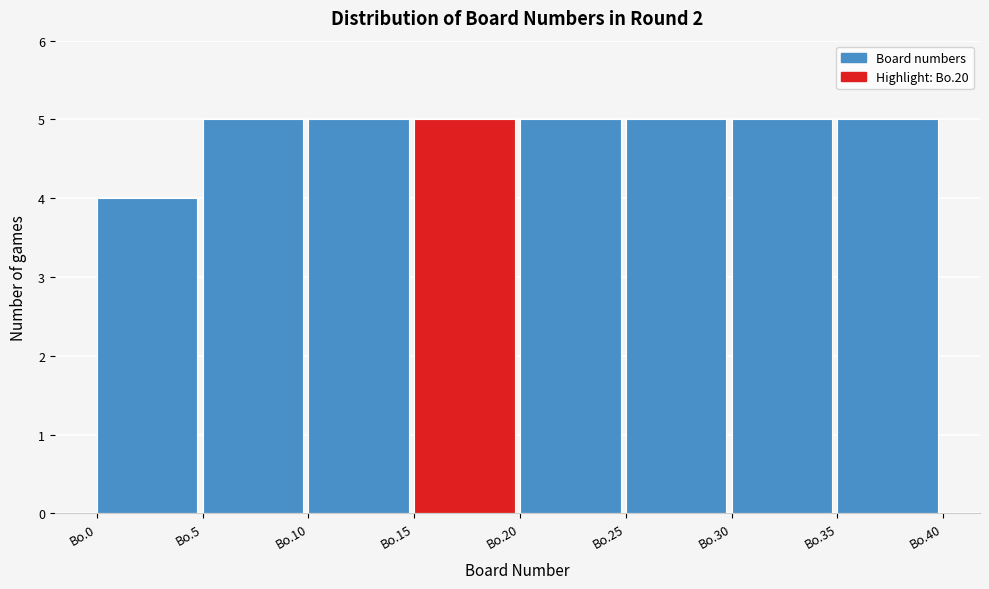

Reading left to right, what are all the values shown in this chart?

4	5	5	5	5	5	5	5